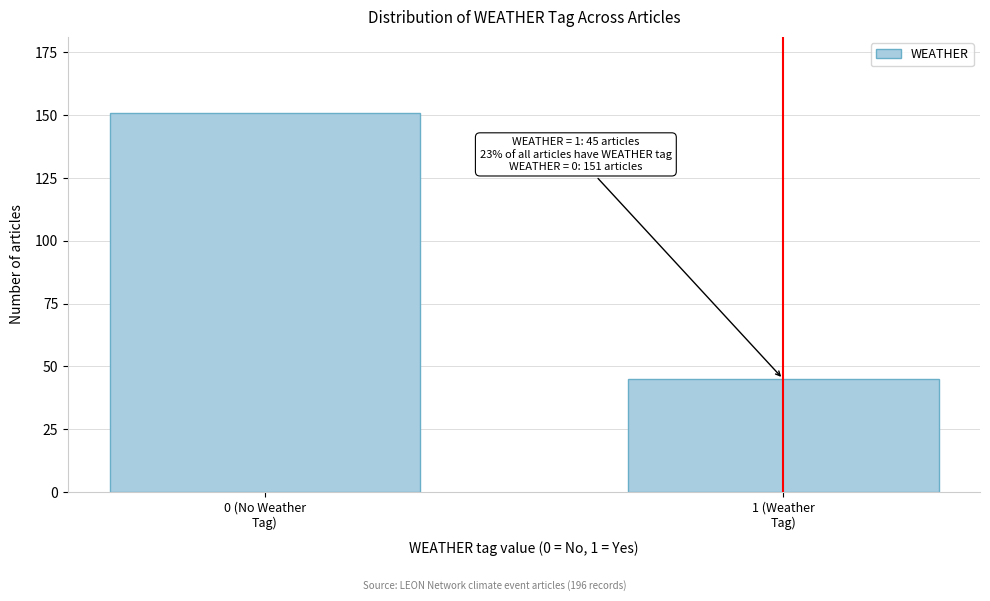

Reading left to right, list all the values displayed in this chart.

151	45